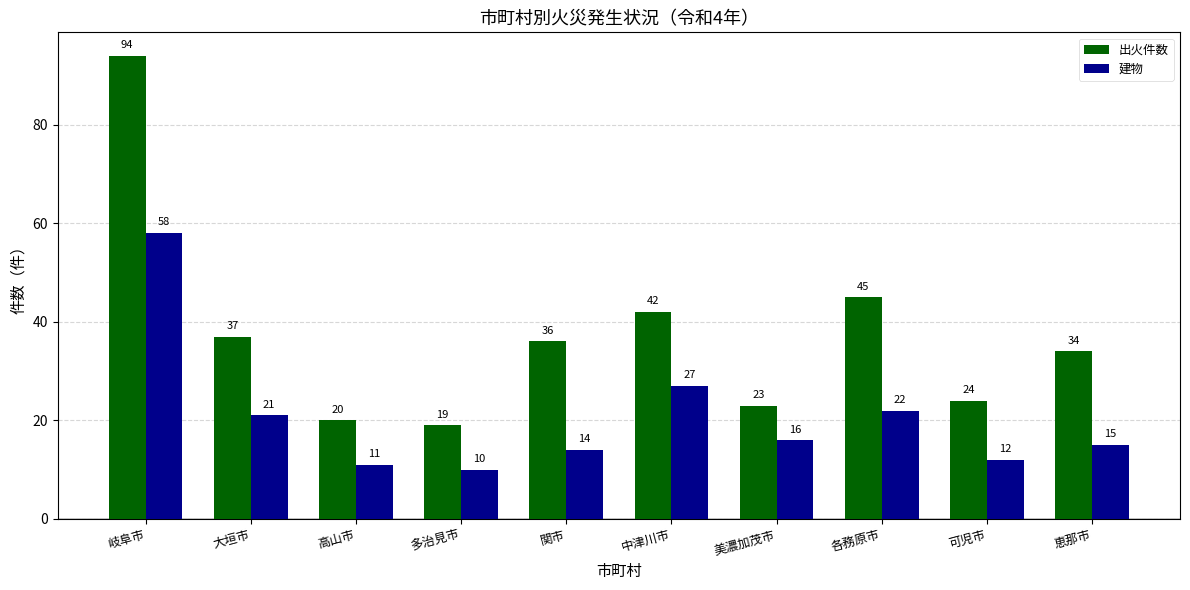

How many series are shown in this chart?

2